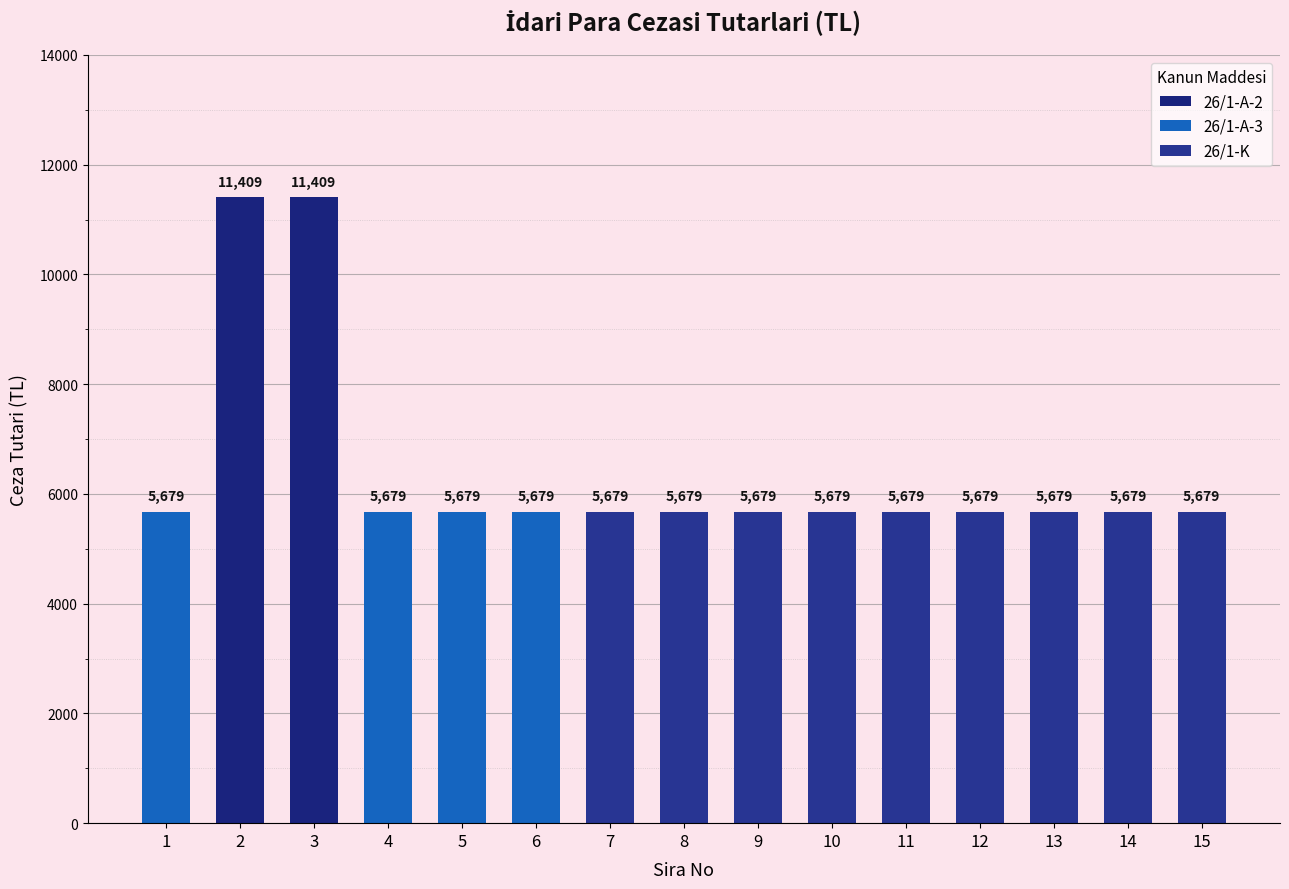

Count the number of data series in this chart.

1